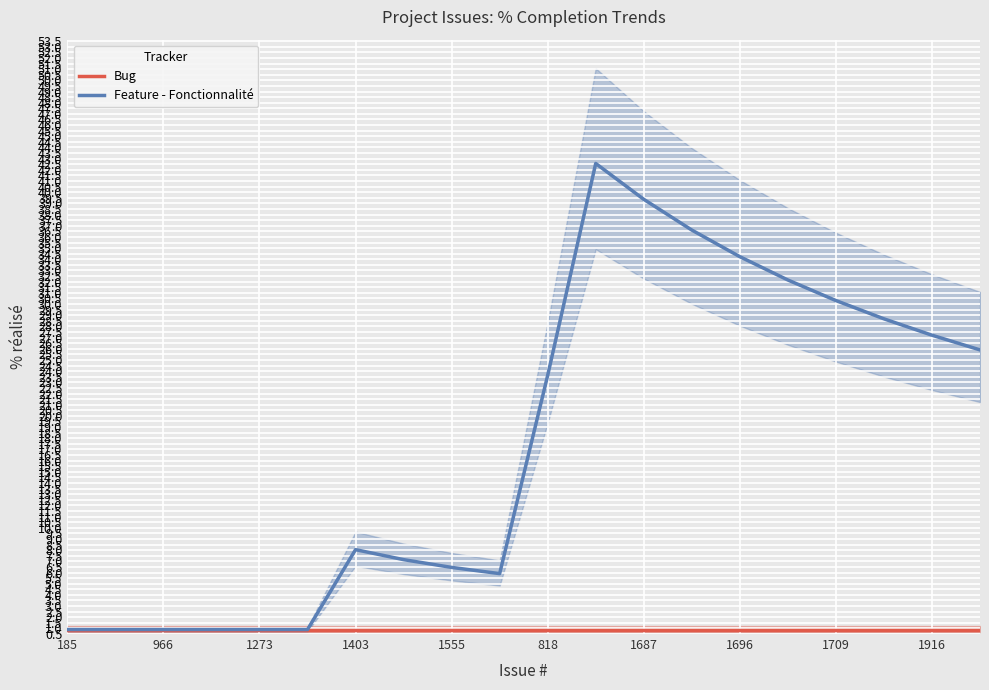

At which label is Feature - Fonctionnalité closest to 21?

818